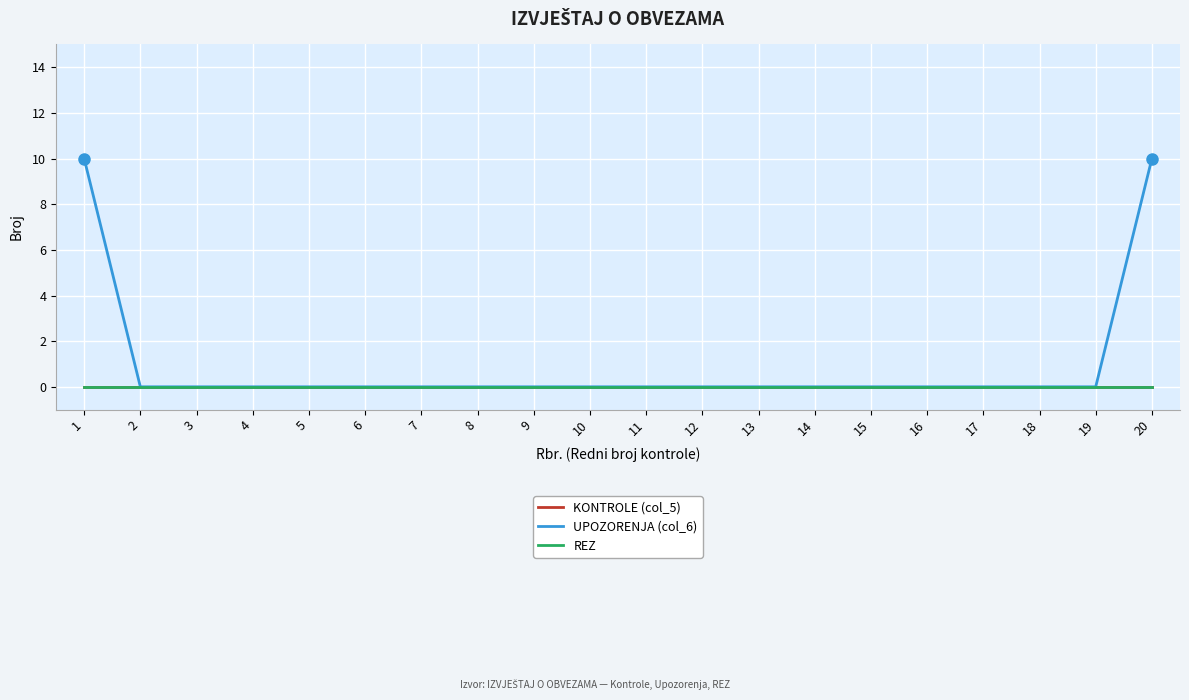

Is the value of KONTROLE (col_5) at 16 greater than the value of REZ at 20?

No